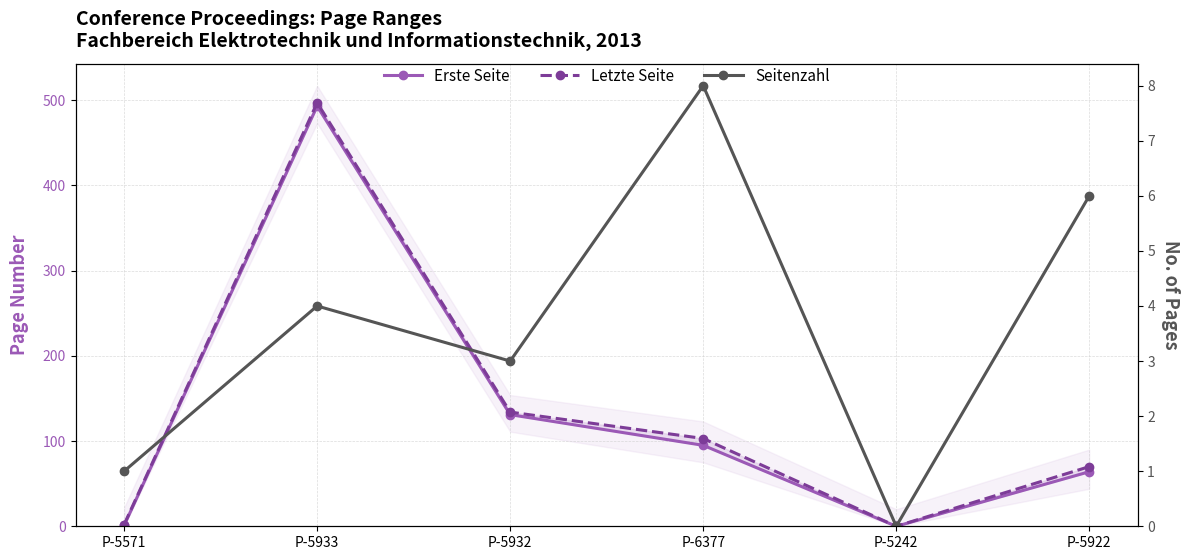

At which category is the sum across all series the highest?

P-5933